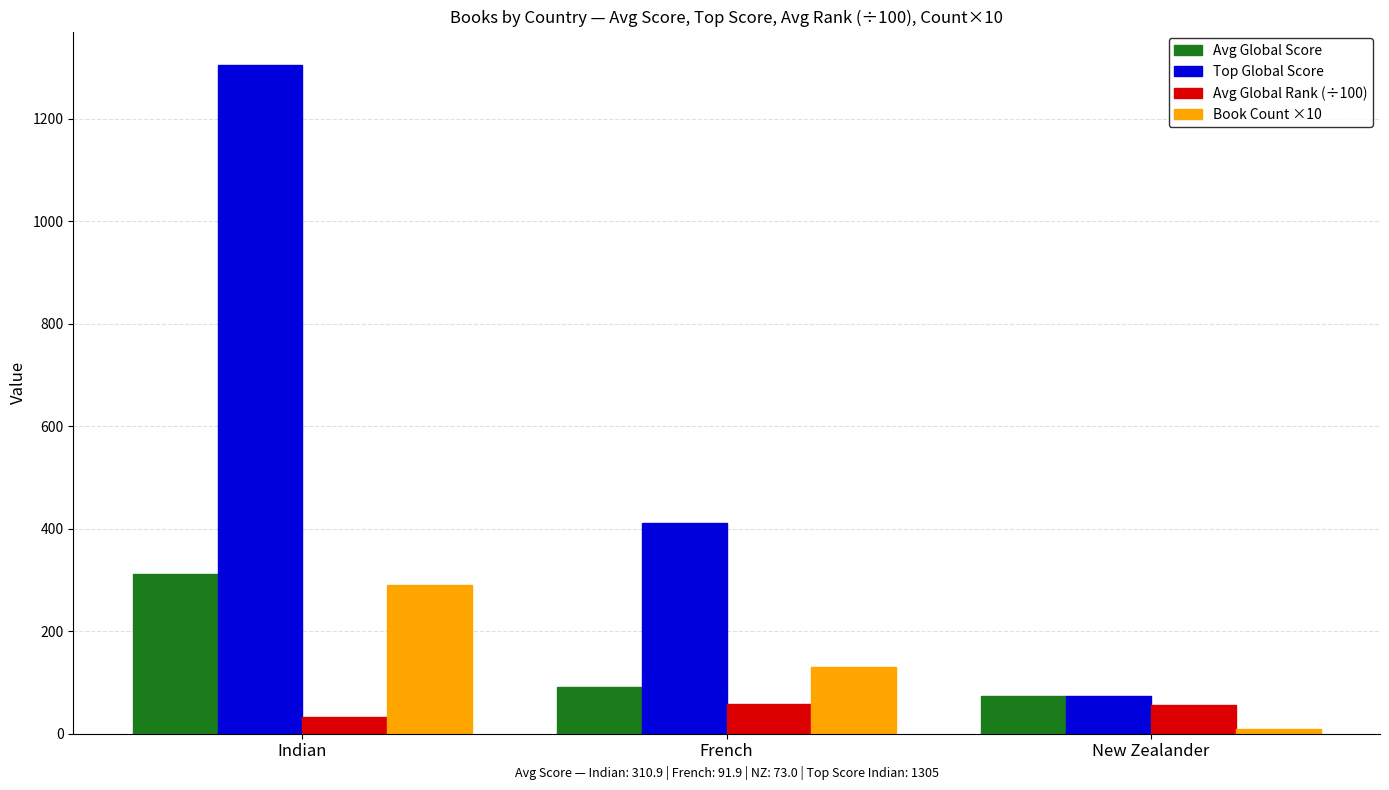

Which series has the largest range (max minus min)?

Top Global Score